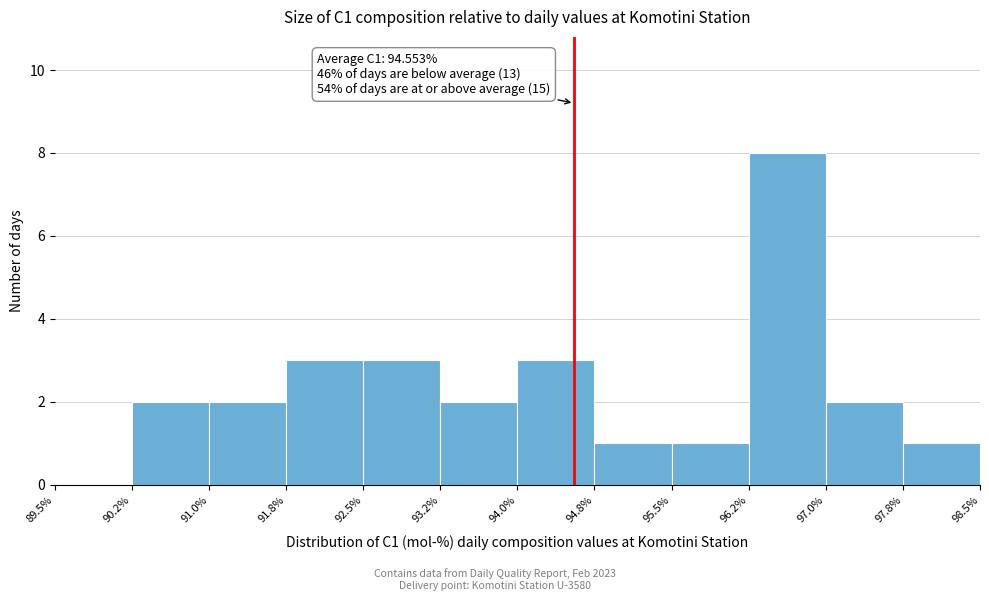

Over which range of the x-axis is the bar tallest?

96.2% to 97.0%